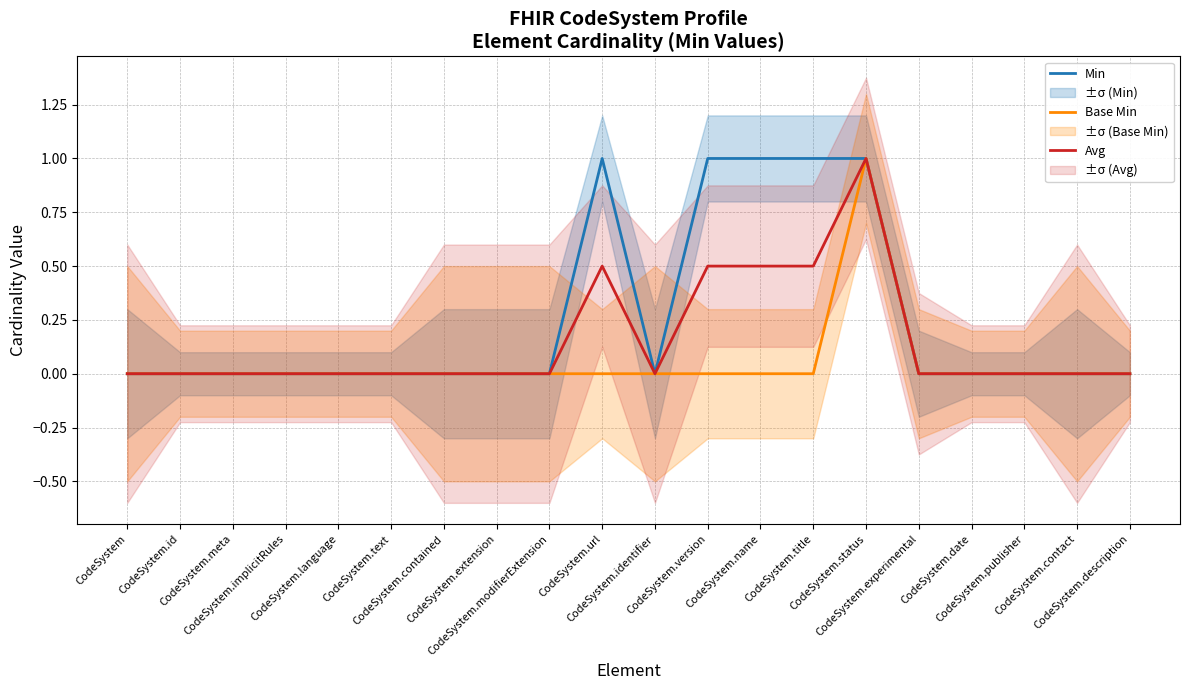

What is the maximum value for Avg?

1.0